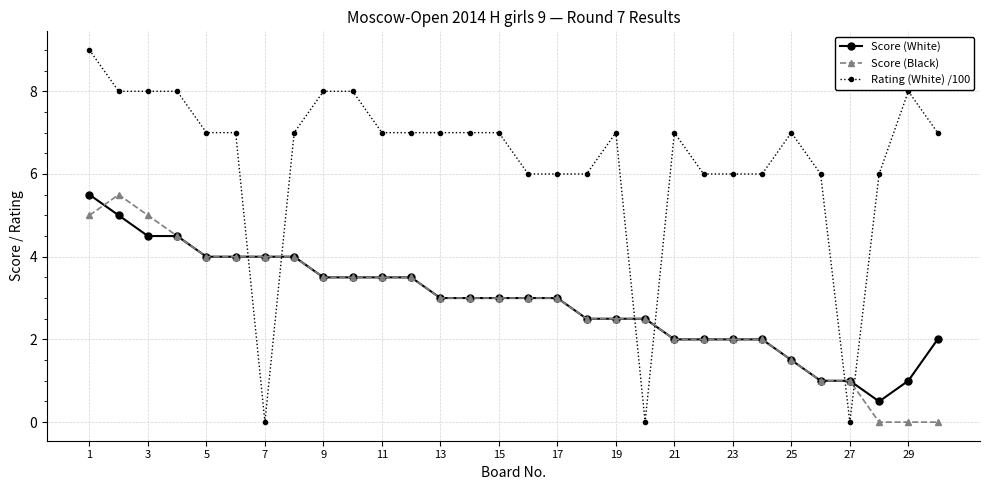

Which series has the largest total across all categories?

Rating (White) /100